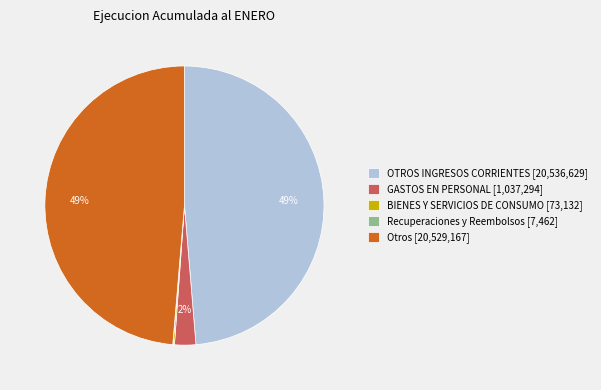

Does Otros represent more than half of the total?

No